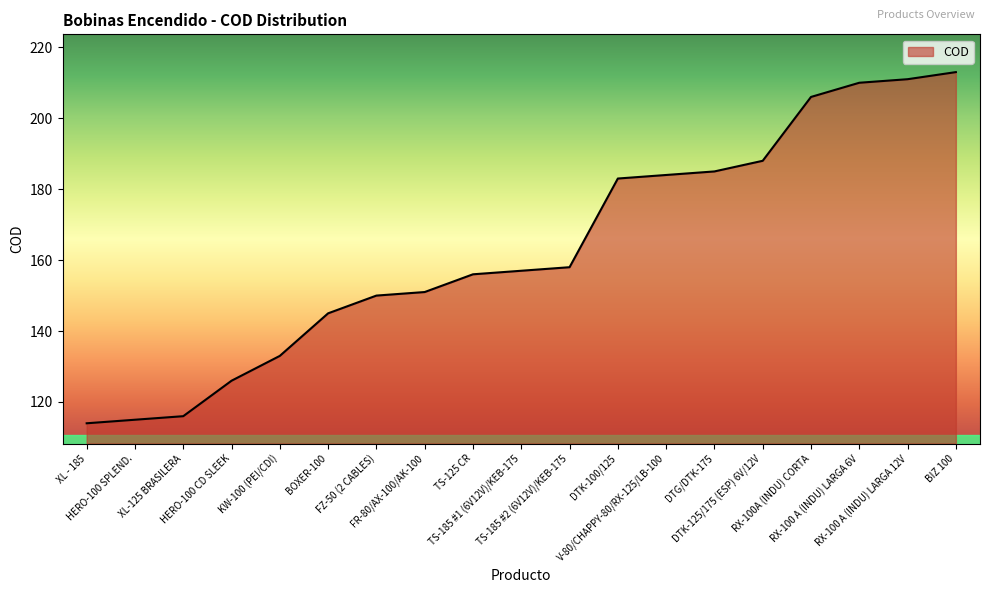

What is the approximate value at XL-125 BRASILERA?

116